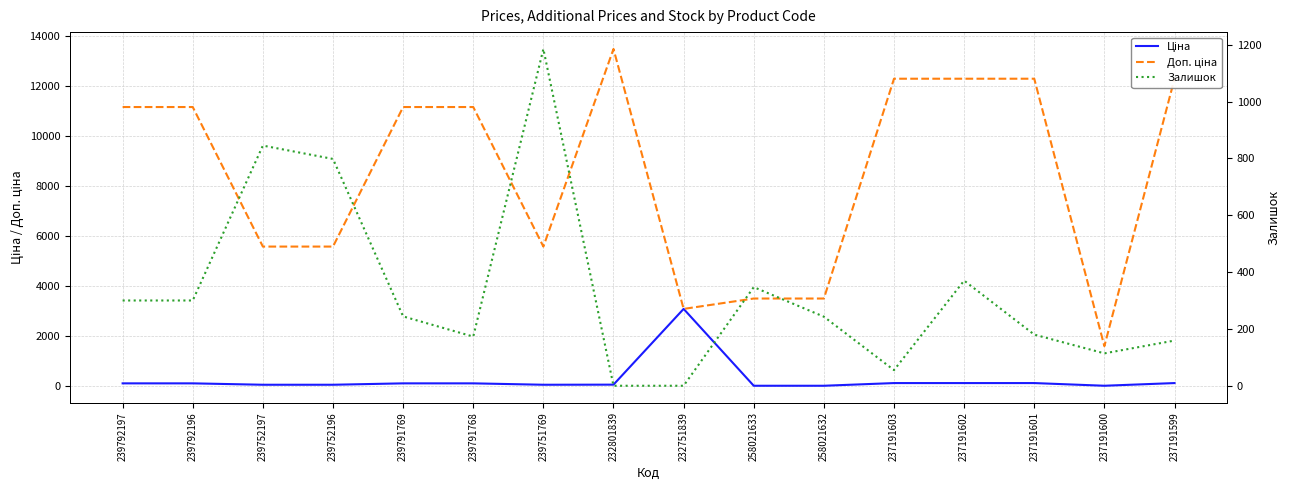

The Залишок series shows 243.0 at 258021632. True or false?

True